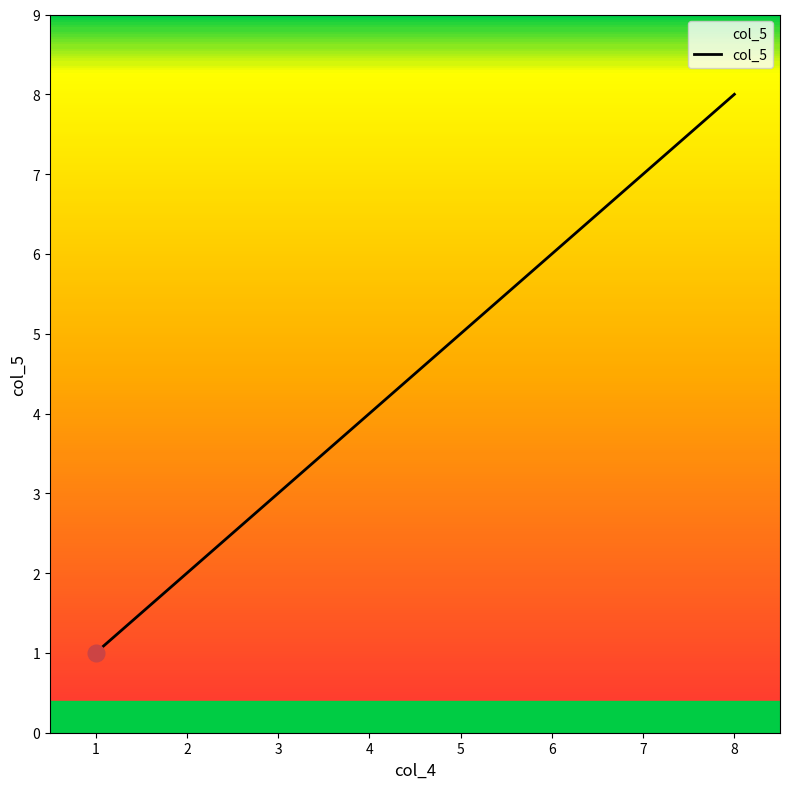

What is the sum of the values at 3 and 6?

9